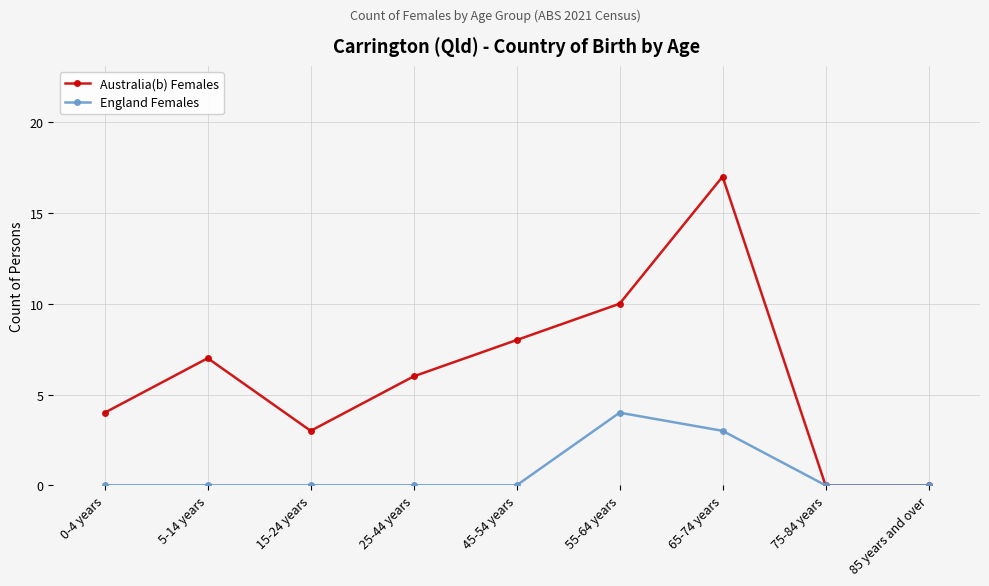

What is the difference between the second highest and second lowest values in the Australia(b) Females series?

10